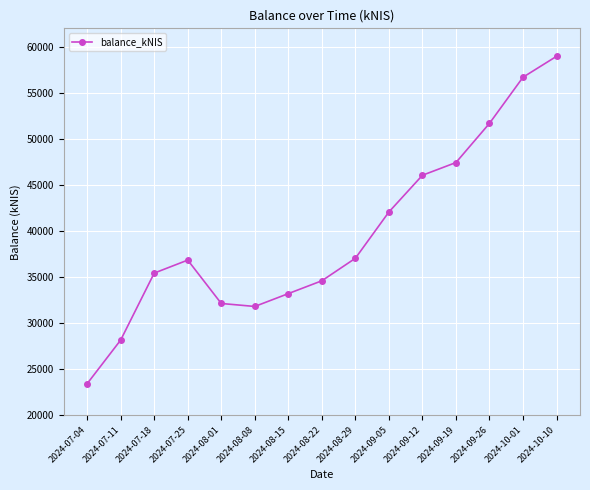

What is the label of the 14th point from the left?

2024-10-01